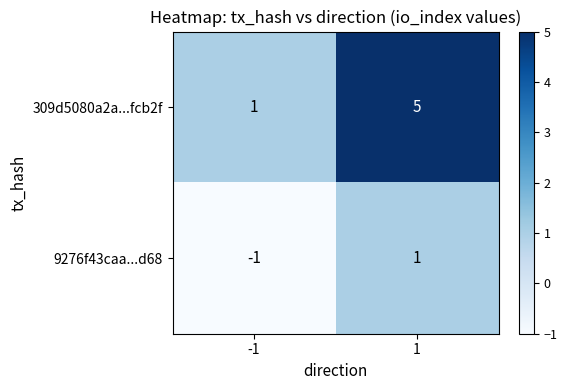

At 1, list the series in order from largest to smallest.

309d5080a2a...fcb2f, 9276f43caa...d68